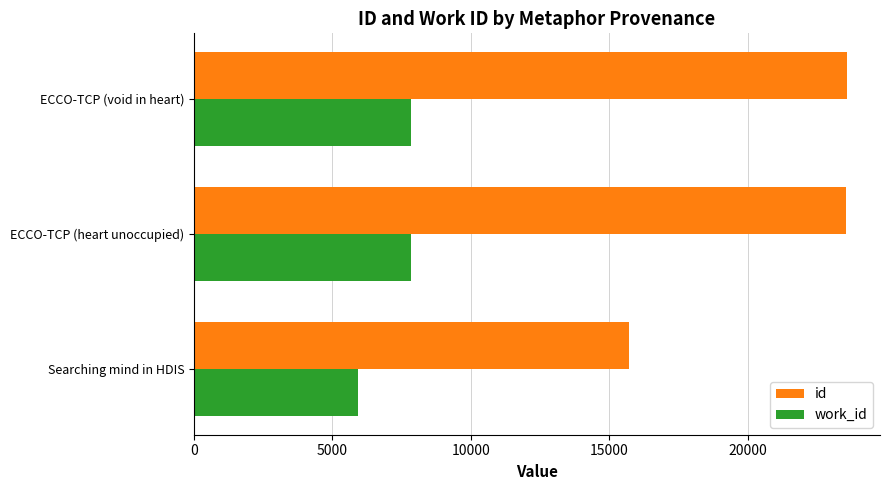

What is the sum of the work_id values at Searching mind in HDIS and ECCO-TCP (void in heart)?

13756